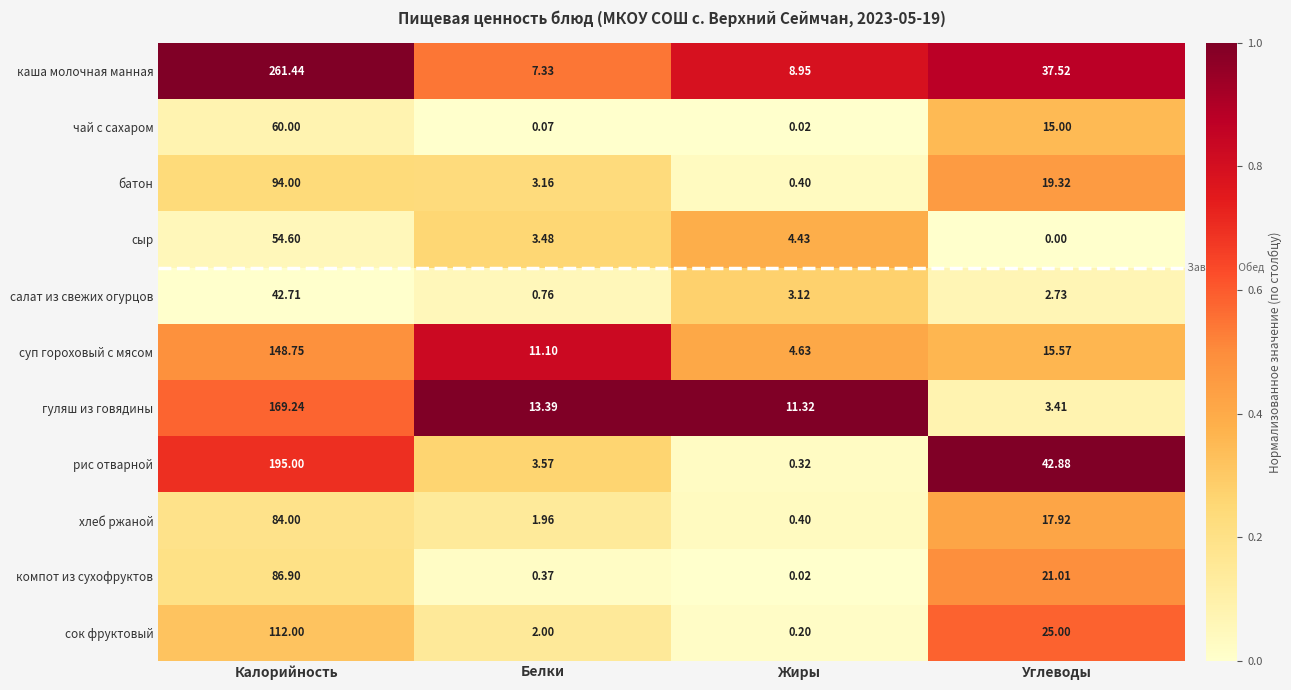

Is the value of рис отварной at Жиры greater than the value of каша молочная манная at Углеводы?

No